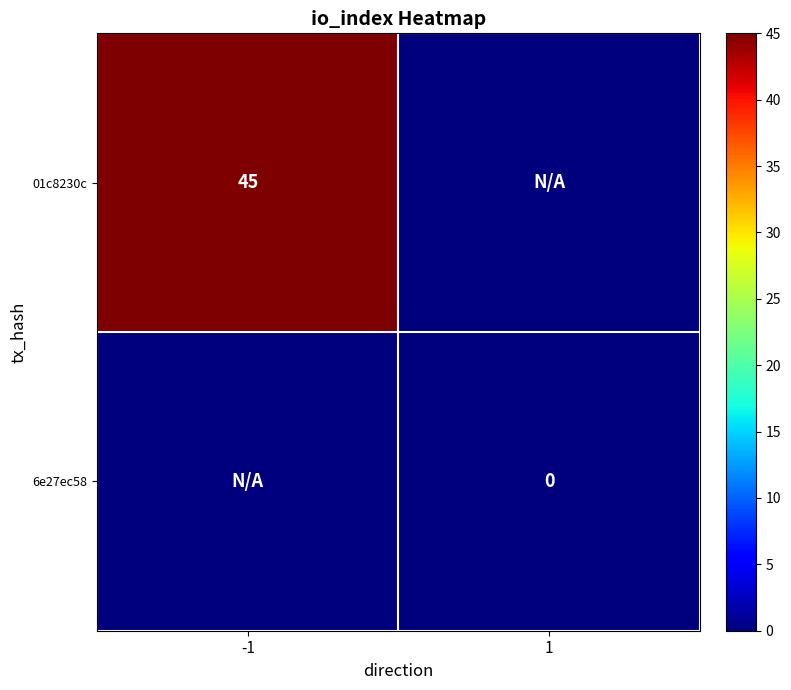

What is the maximum value shown in the chart?

45